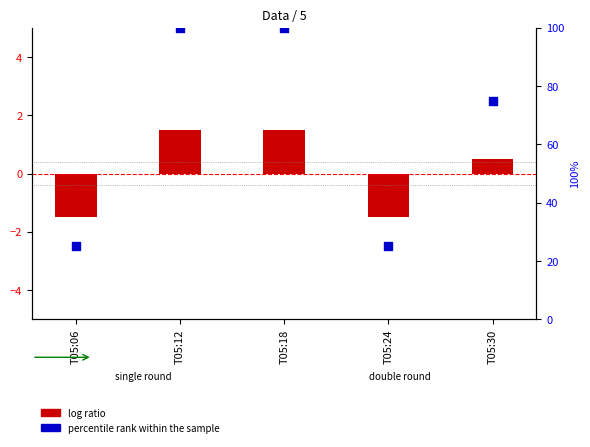

At which category is the sum across all series the highest?

T05:12